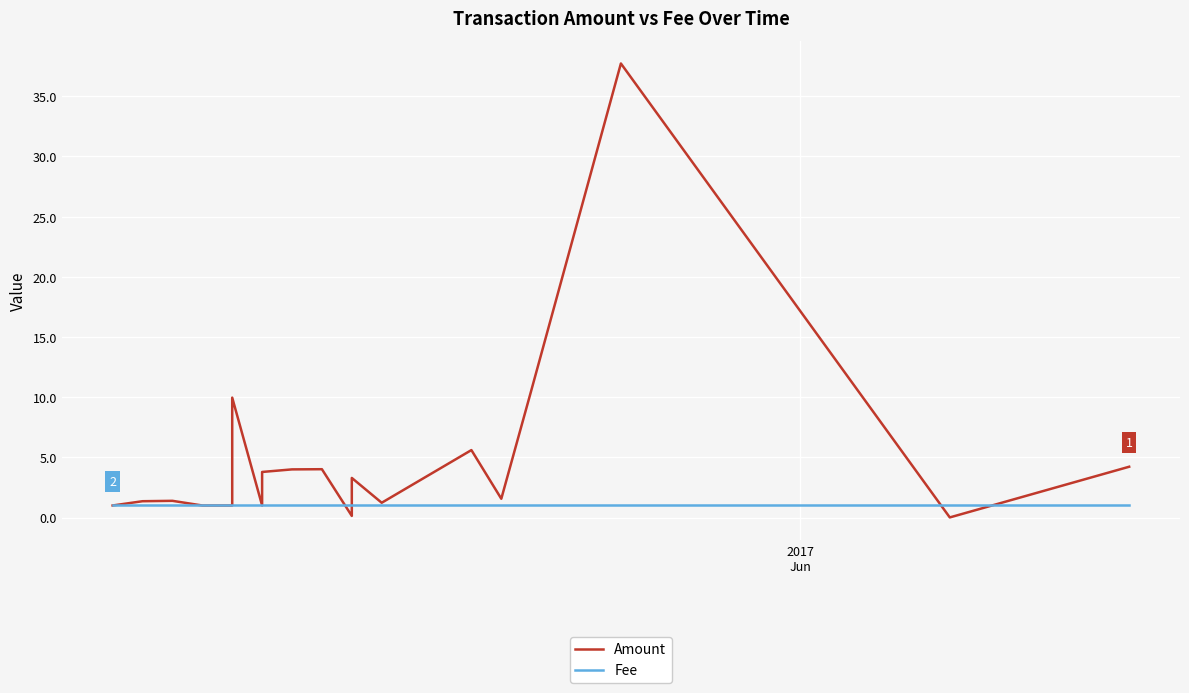

How many series are shown in this chart?

2